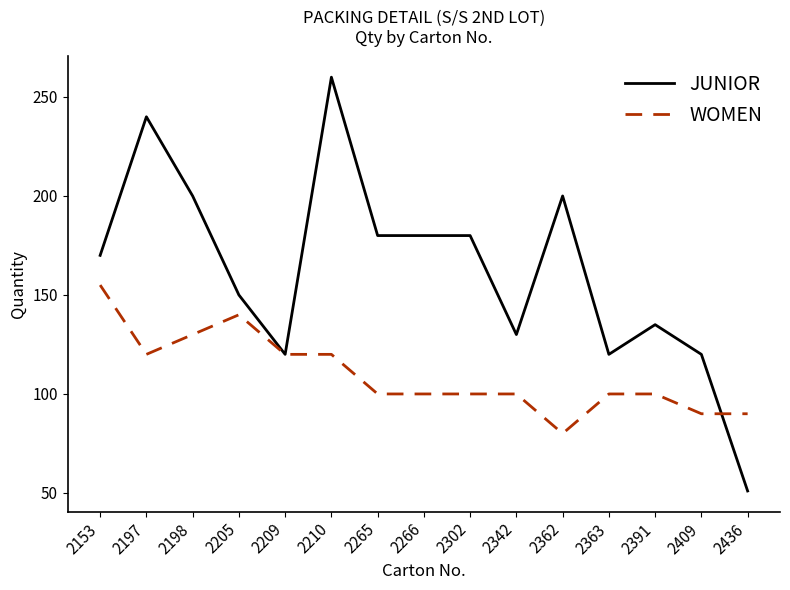

What is the difference between the WOMEN values at 2436 and 2342?

10